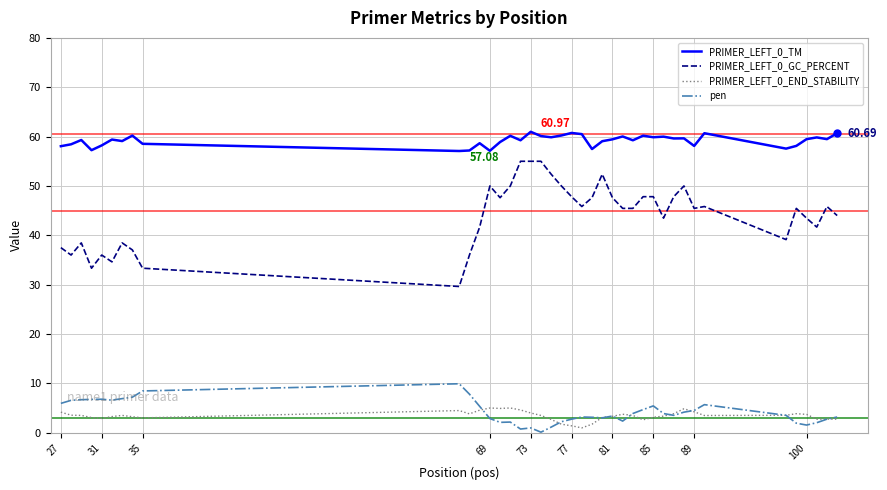

What is the difference between the second highest and minimum values in the pen series?

8.4